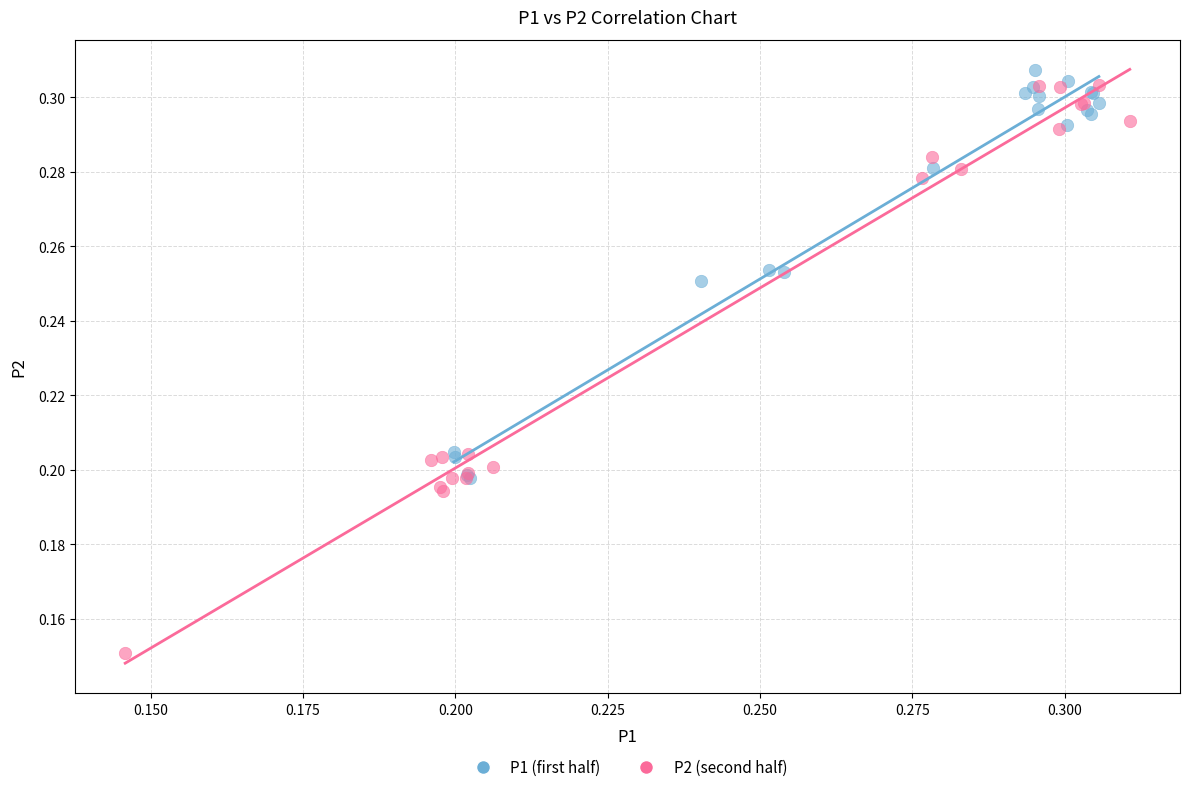

What are all the series names shown in the legend?

P1 (first half), P2 (second half)